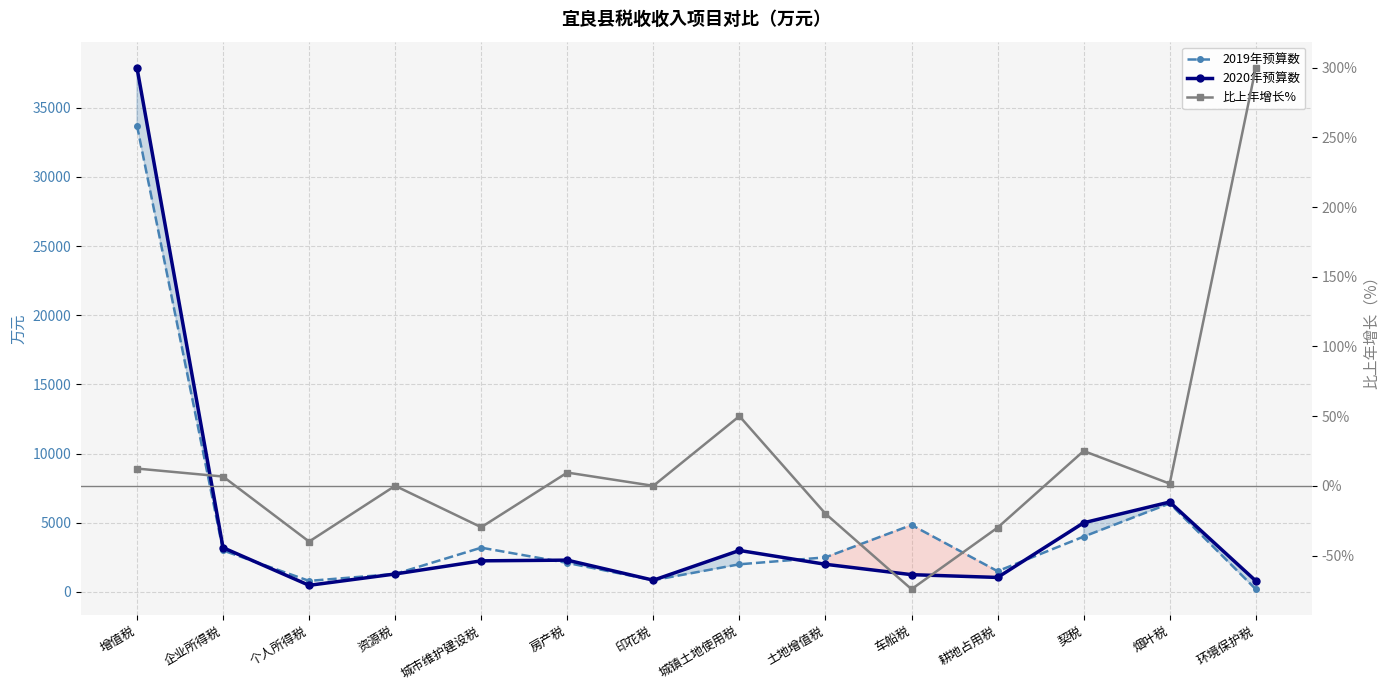

What is the difference between the maximum and minimum values in the 比上年增长% series?

374.2